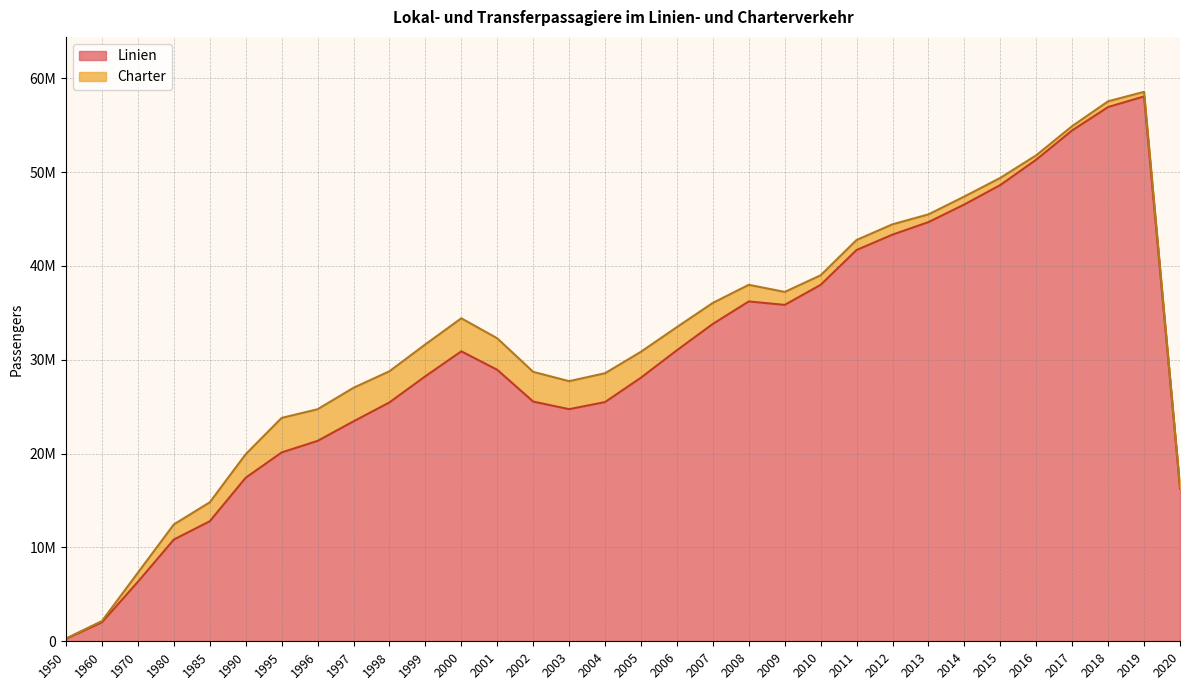

How many data points are less than 28935233?

16